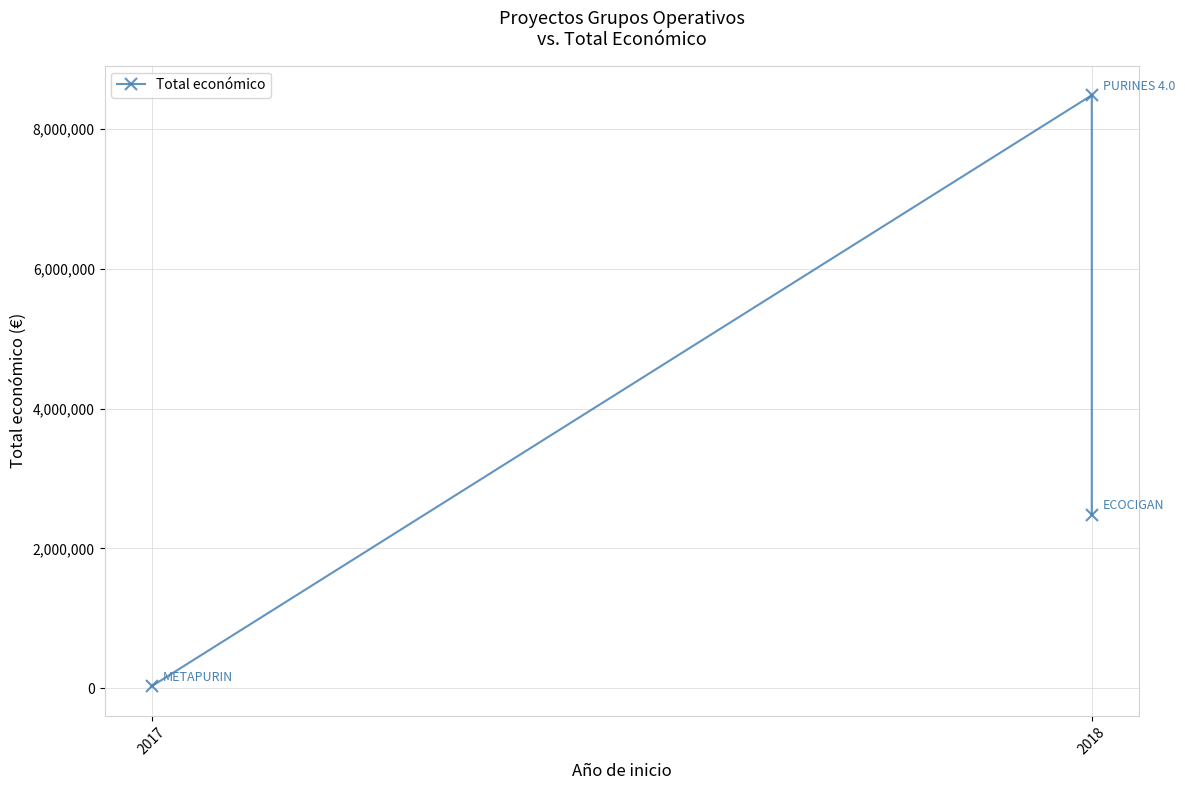

The value at 2018 is 8484999. True or false?

True